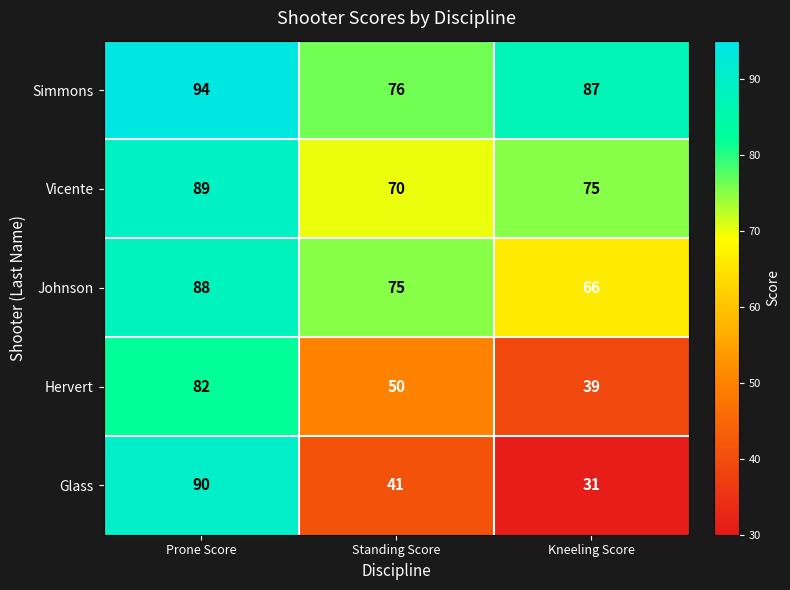

Rank the series by their maximum value, from lowest to highest.

Hervert, Johnson, Vicente, Glass, Simmons